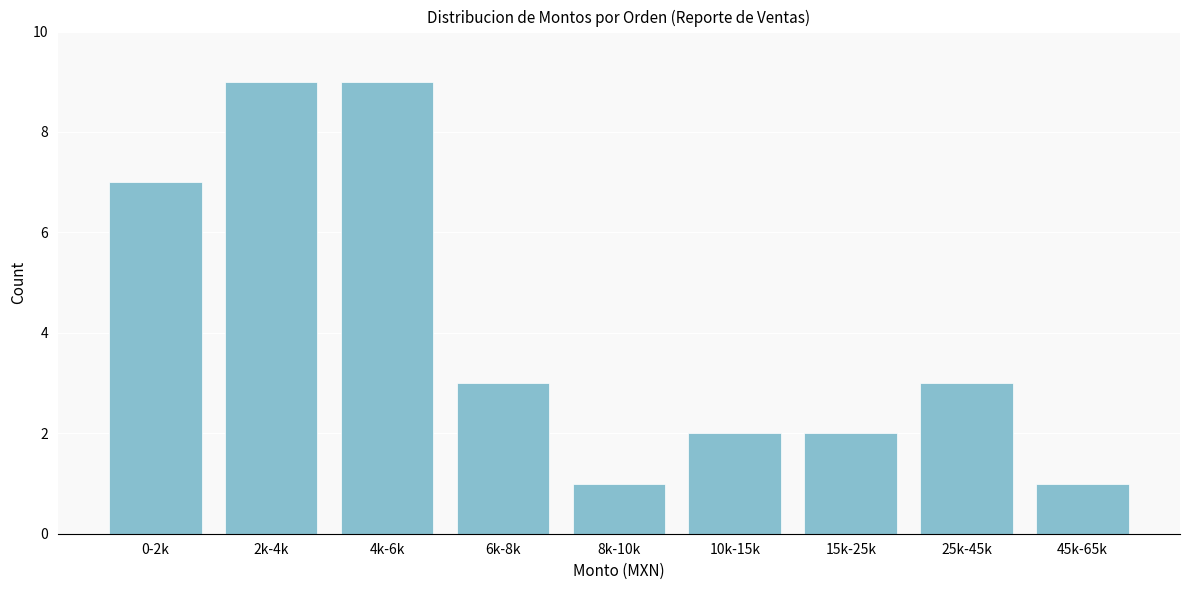

Reading left to right, list all the values displayed in this chart.

0-2k=7	2k-4k=9	4k-6k=9	6k-8k=3	8k-10k=1	10k-15k=2	15k-25k=2	25k-45k=3	45k-65k=1